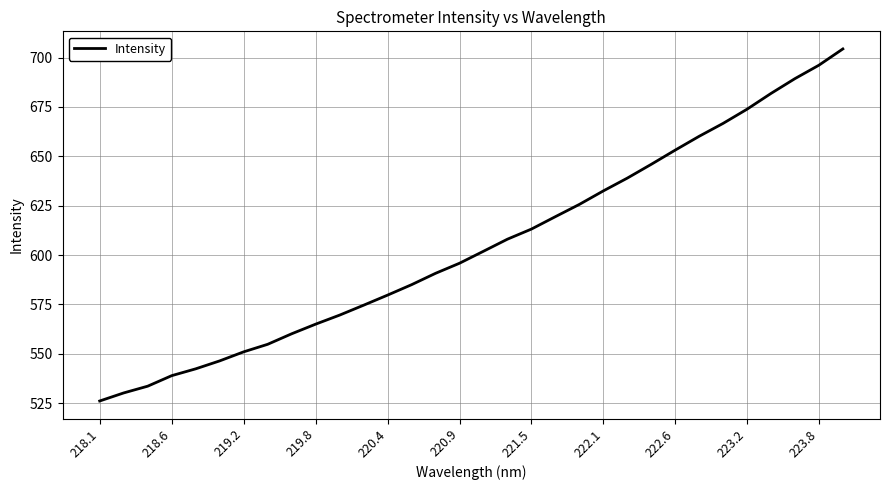

What is the greatest value displayed?

704.4